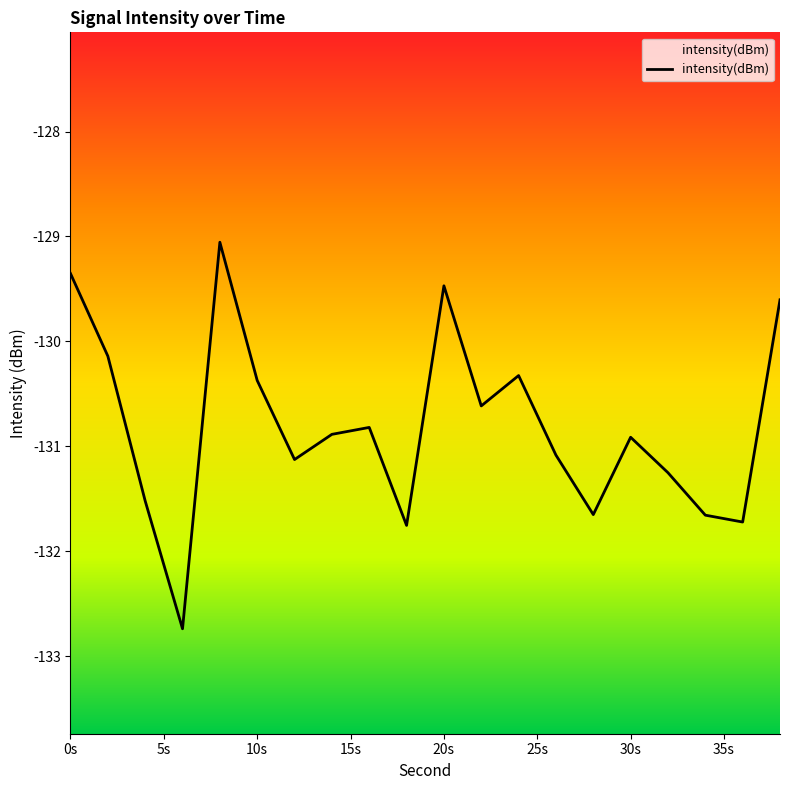

What is the maximum value shown in the chart?

-129.1